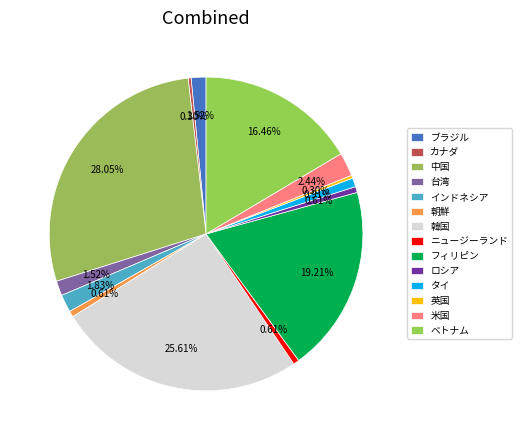

Count the number of slices in the pie.

14